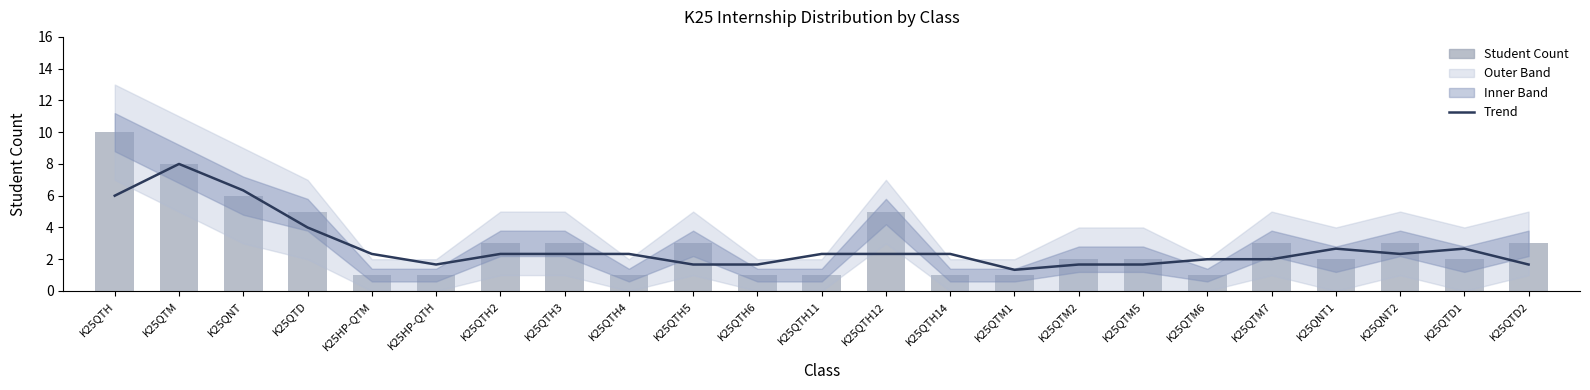

List the series in order of their overall mean, highest first.

Student Count, Trend